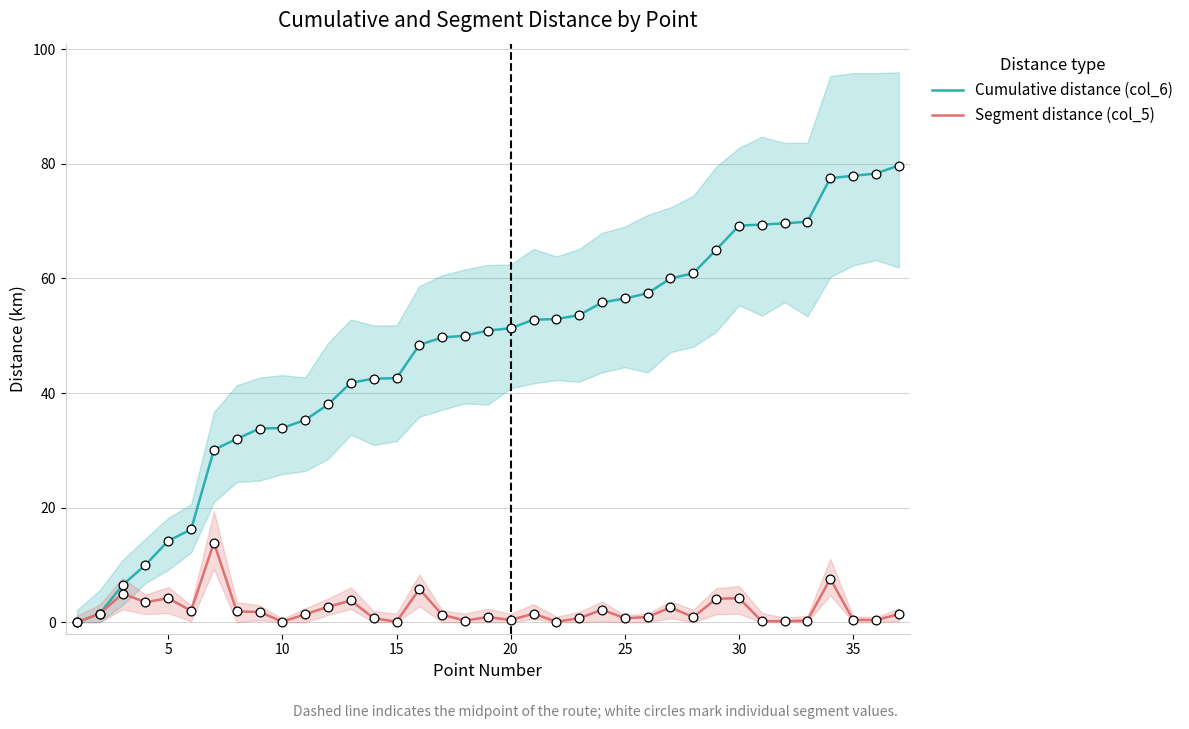

What are all the series names shown in the legend?

Cumulative distance (col_6), Segment distance (col_5)